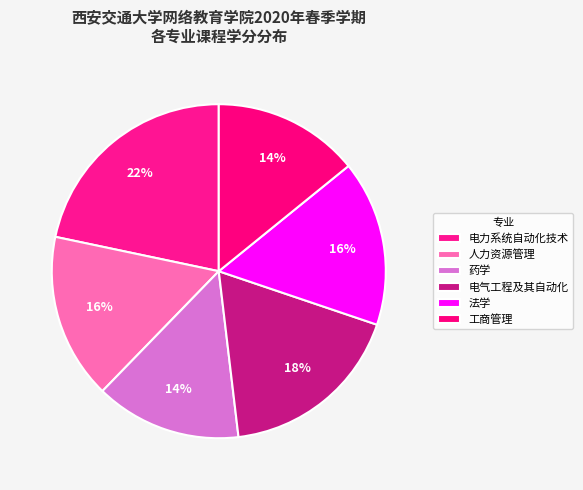

To the nearest percent, what is the difference between the largest and smallest slice percentages?

8%